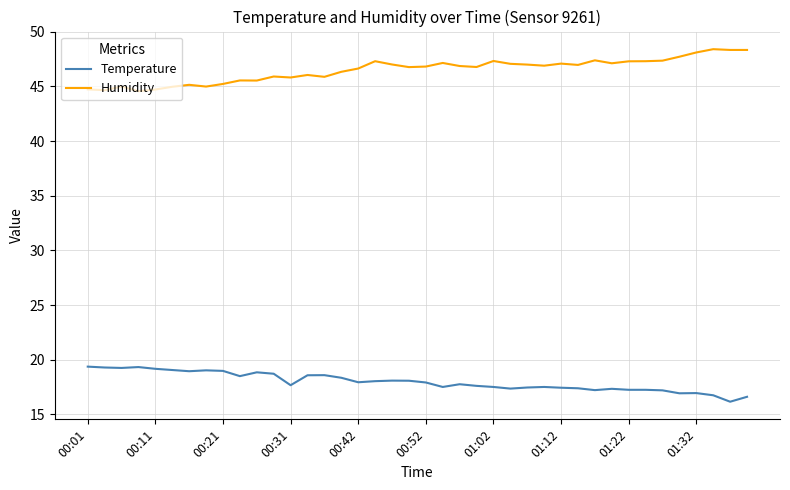

List the series in order of their peak value, highest first.

Humidity, Temperature